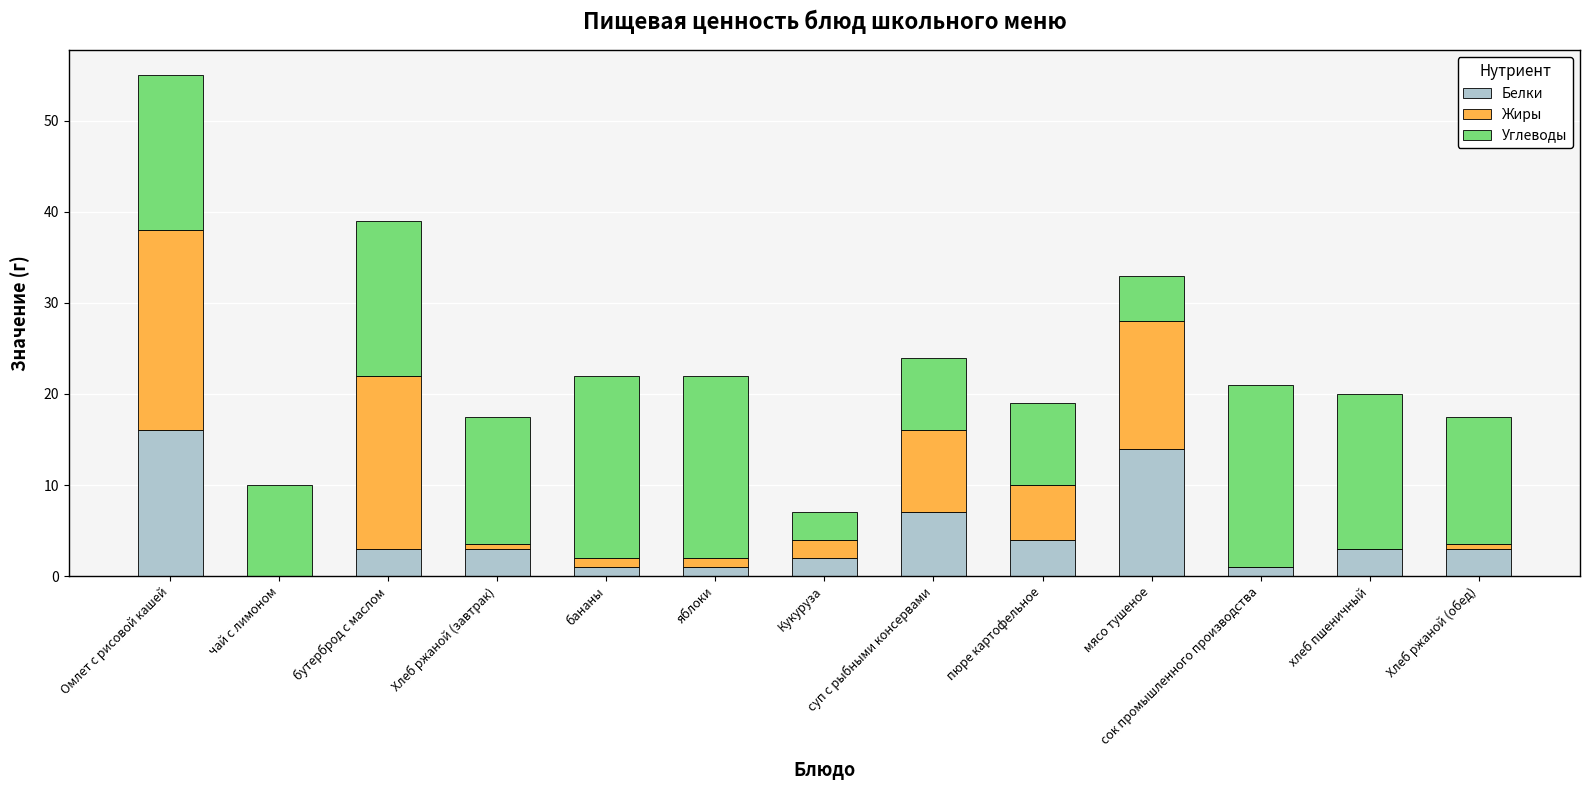

True or false: Белки has a value of 3.0 at Хлеб ржаной (завтрак).

True